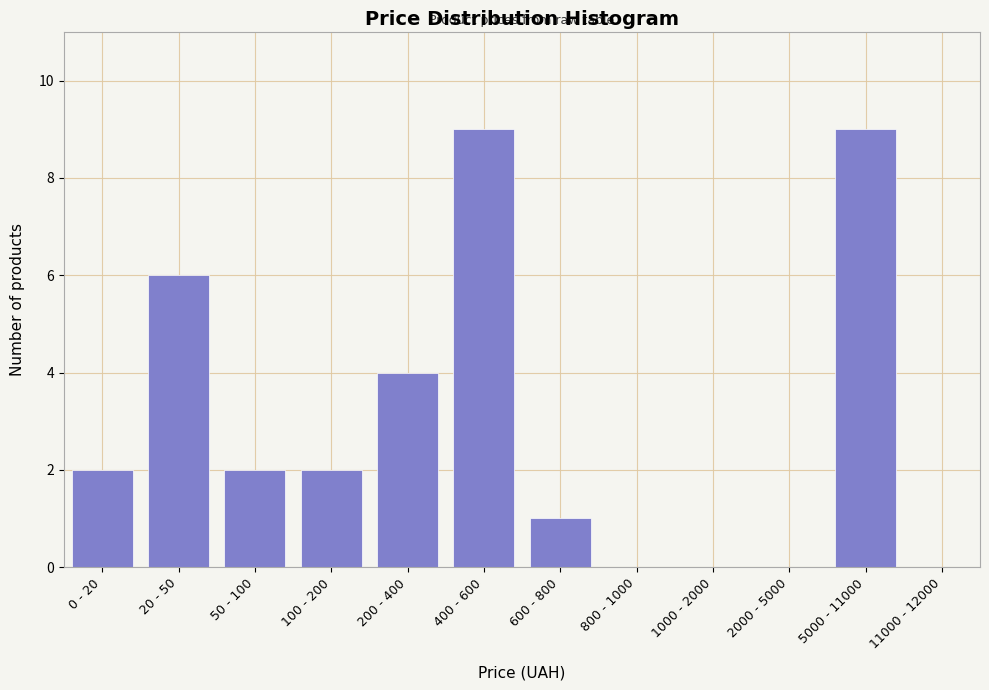

Reading right to left, extract all data points from this chart.

11000 - 12000=0	5000 - 11000=9	2000 - 5000=0	1000 - 2000=0	800 - 1000=0	600 - 800=1	400 - 600=9	200 - 400=4	100 - 200=2	50 - 100=2	20 - 50=6	0 - 20=2